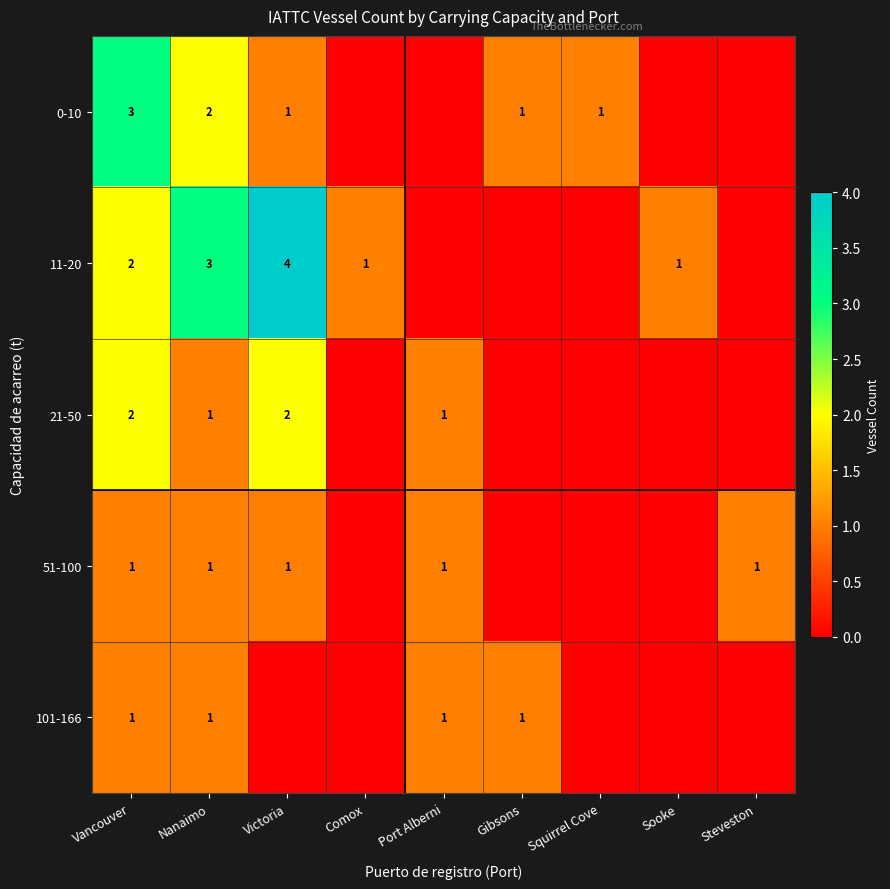

What is the sum of the 21-50 values at Nanaimo and Victoria?

3